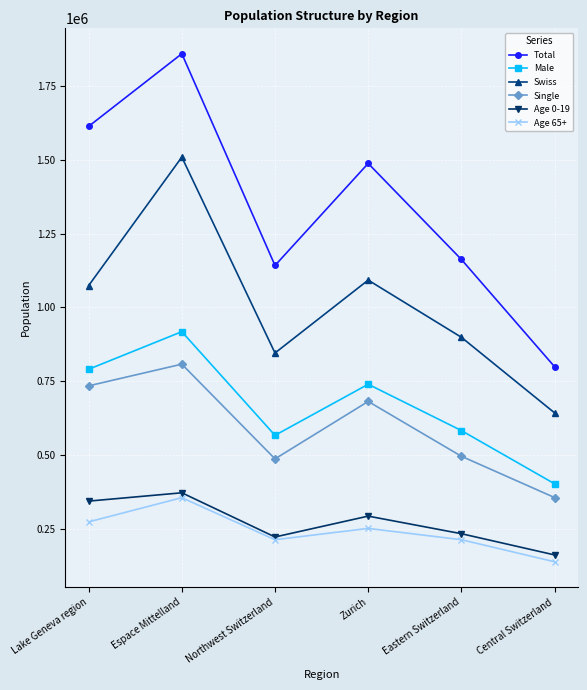

What are all the series names shown in the legend?

Total, Male, Swiss, Single, Age 0-19, Age 65+